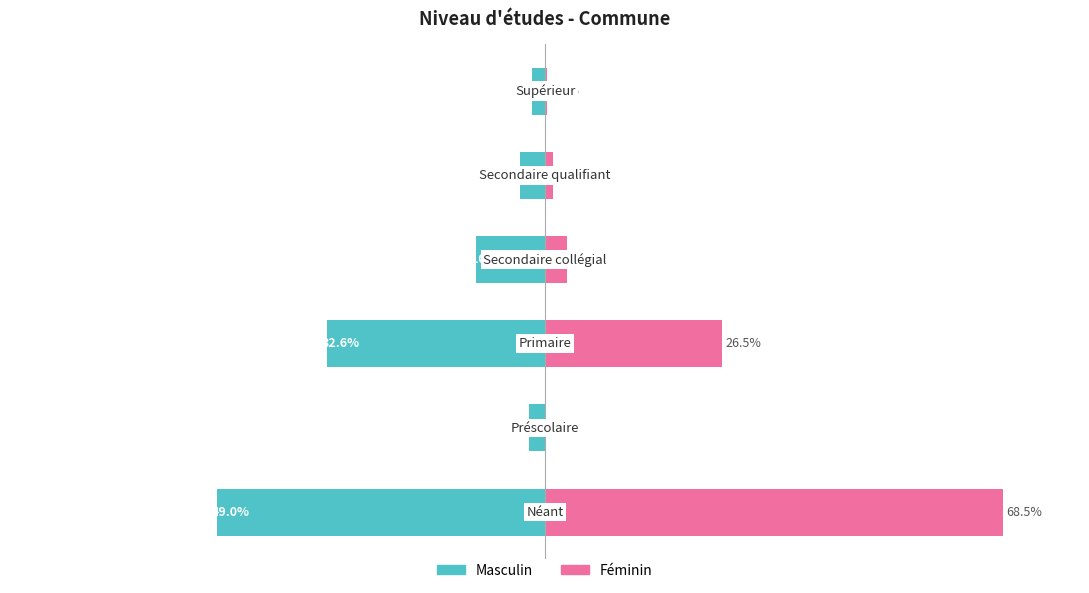

Is it true that Masculin equals -15.9 at 3?

False